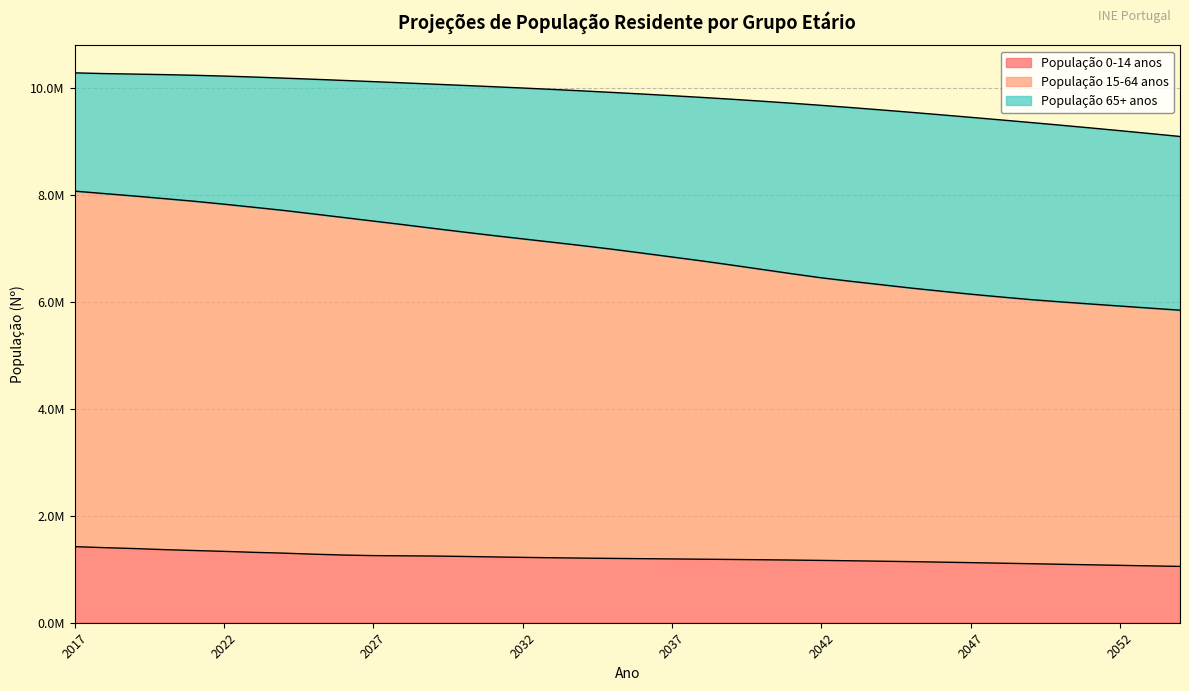

True or false: População 15-64 anos has more than 0 points higher than both neighbors.

False